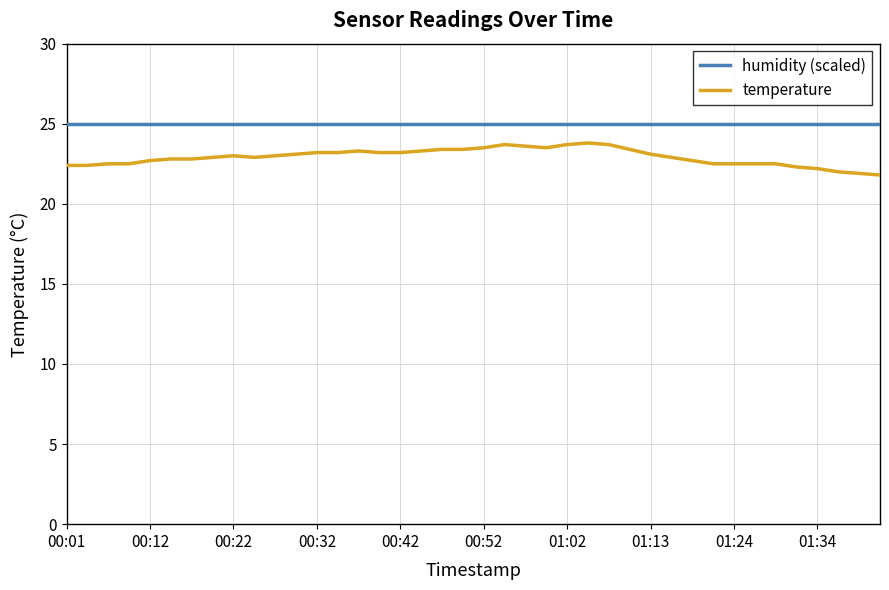

Which series has the largest total across all categories?

humidity (scaled)